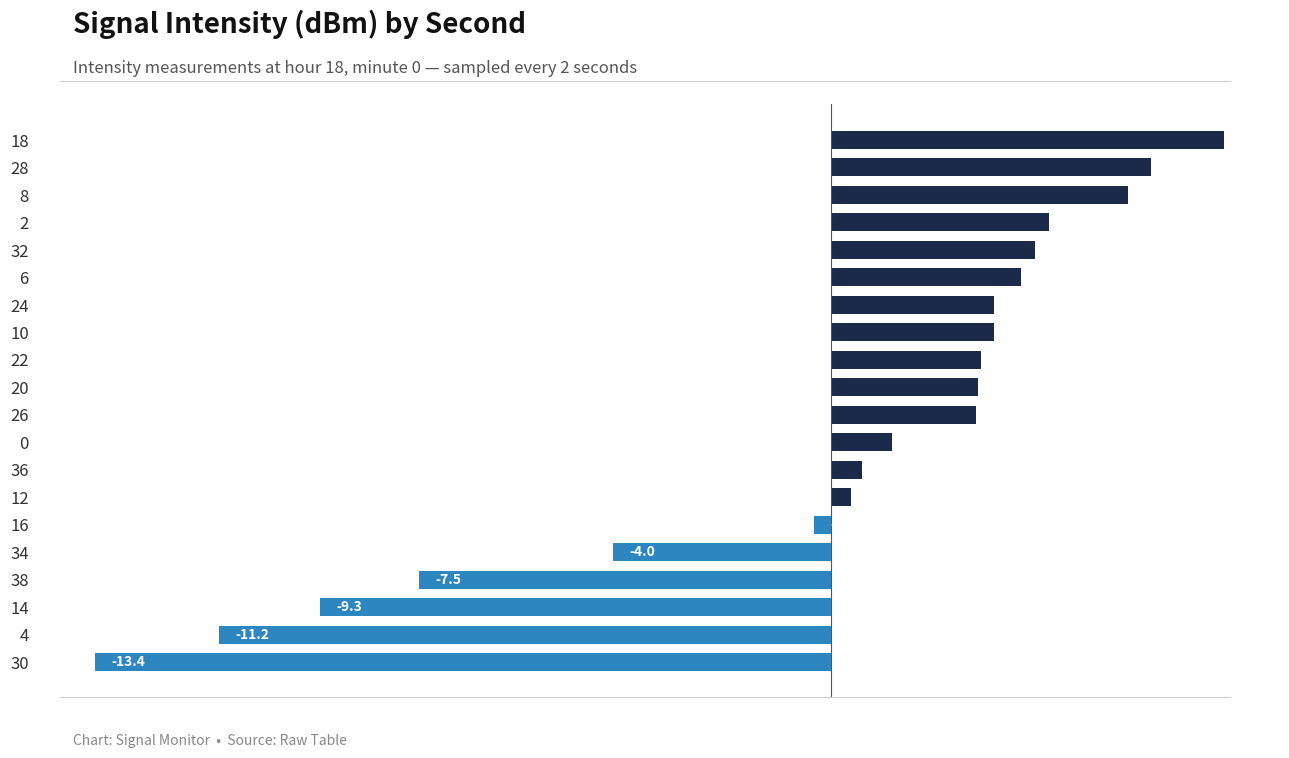

True or false: the data shows 1.6 at 32.

False